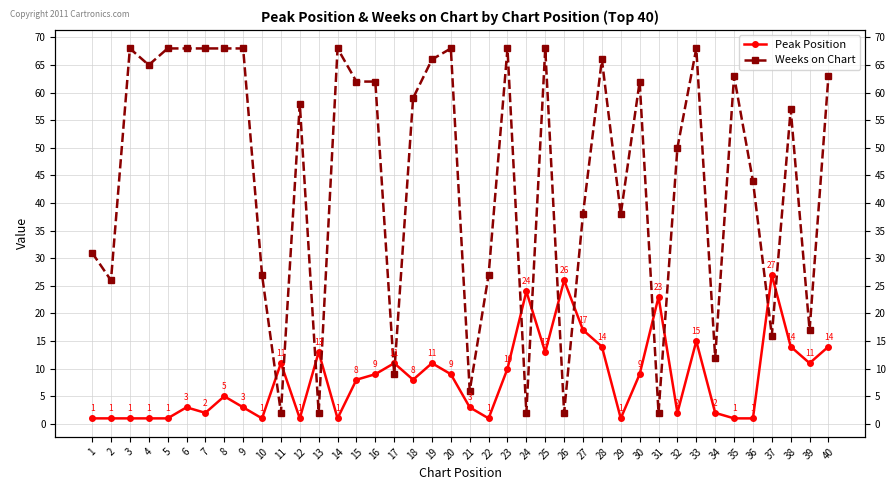

What is the sum of the Peak Position values at 6 and 9?

6